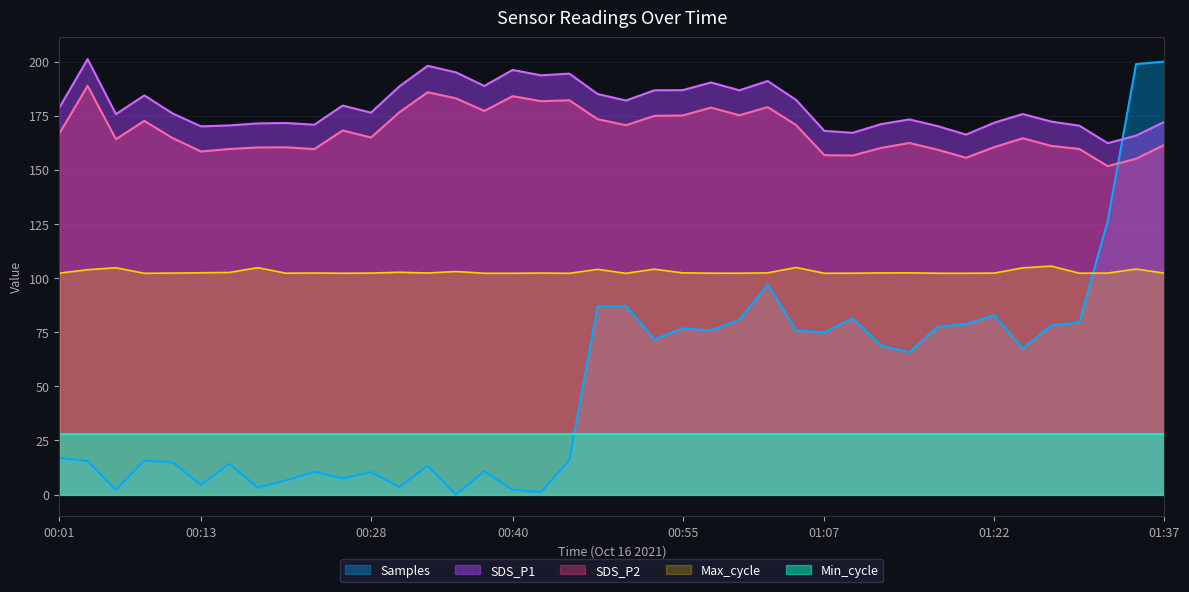

What is the difference between the SDS_P1 values at 01:25 and 01:12?

4.7